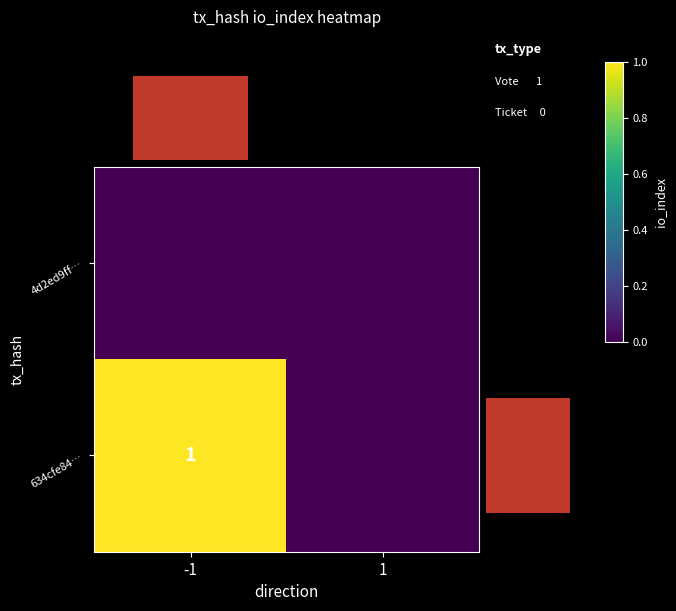

Is it true that 634cfe84… equals 0 at -1?

False